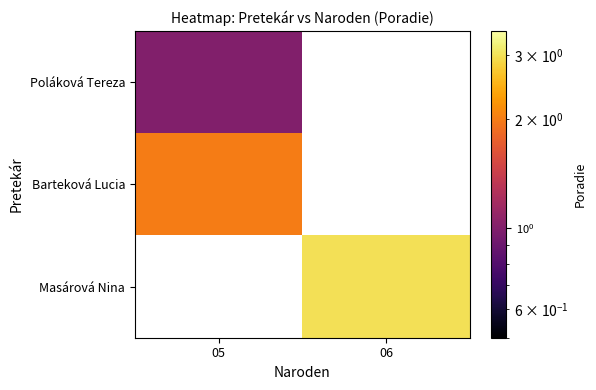

Count the number of categories in the chart.

2